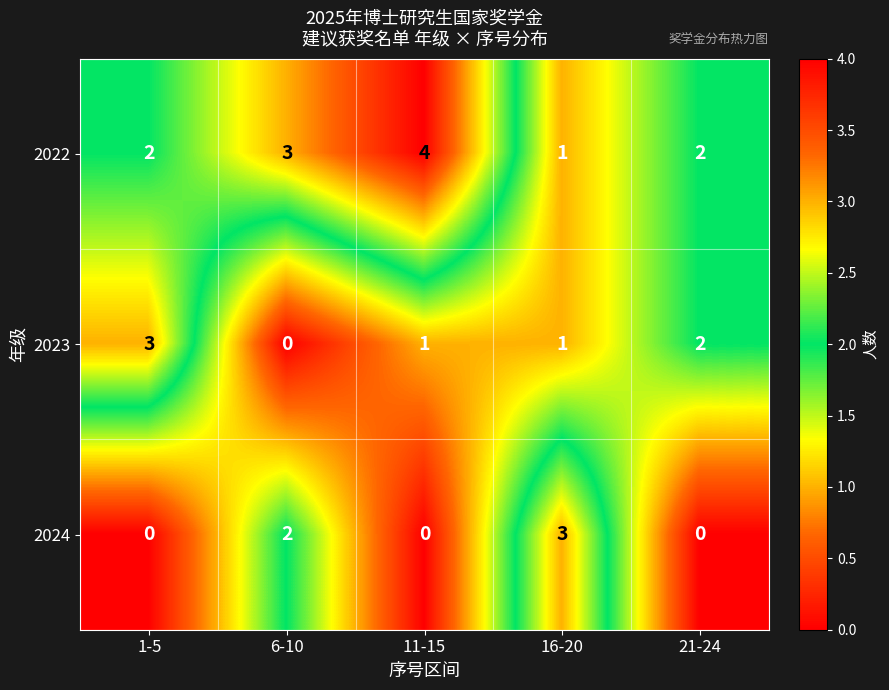

Which series changed the most between 1-5 and 21-24?

2023